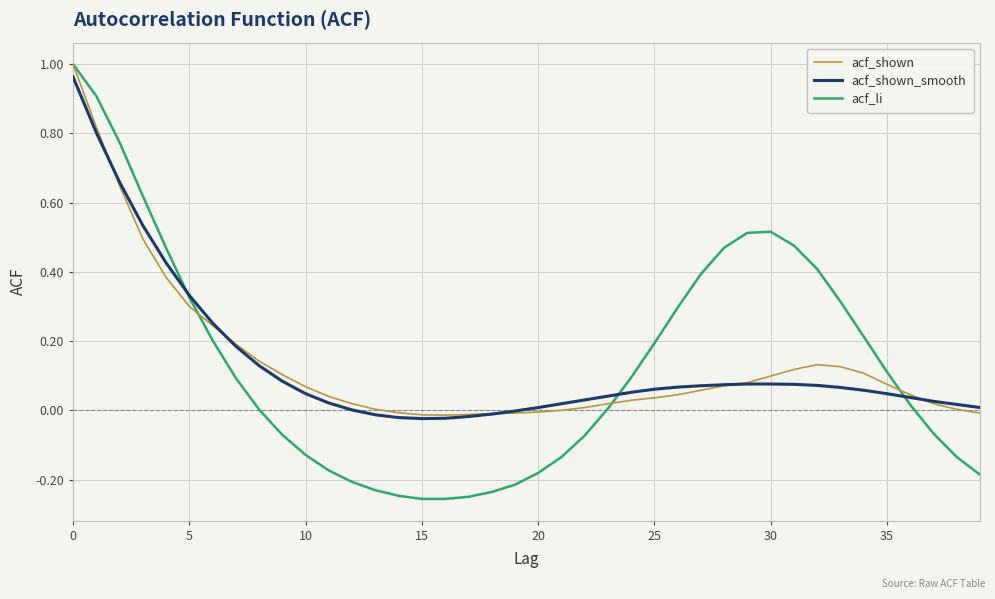

After their last crossing, which series has the higher values: acf_li or acf_shown_smooth?

acf_shown_smooth